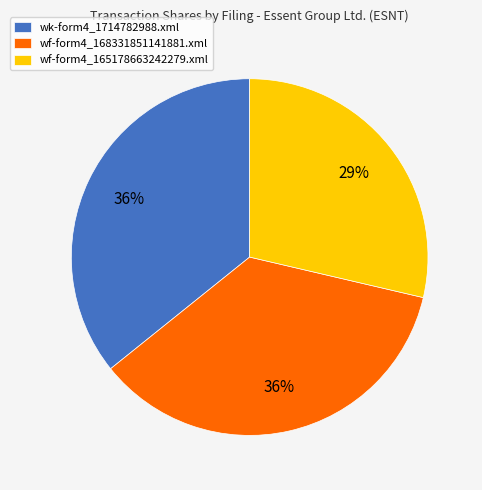

Is the sum of wk-form4_1714782988.xml and wf-form4_165178663242279.xml greater than half?

Yes